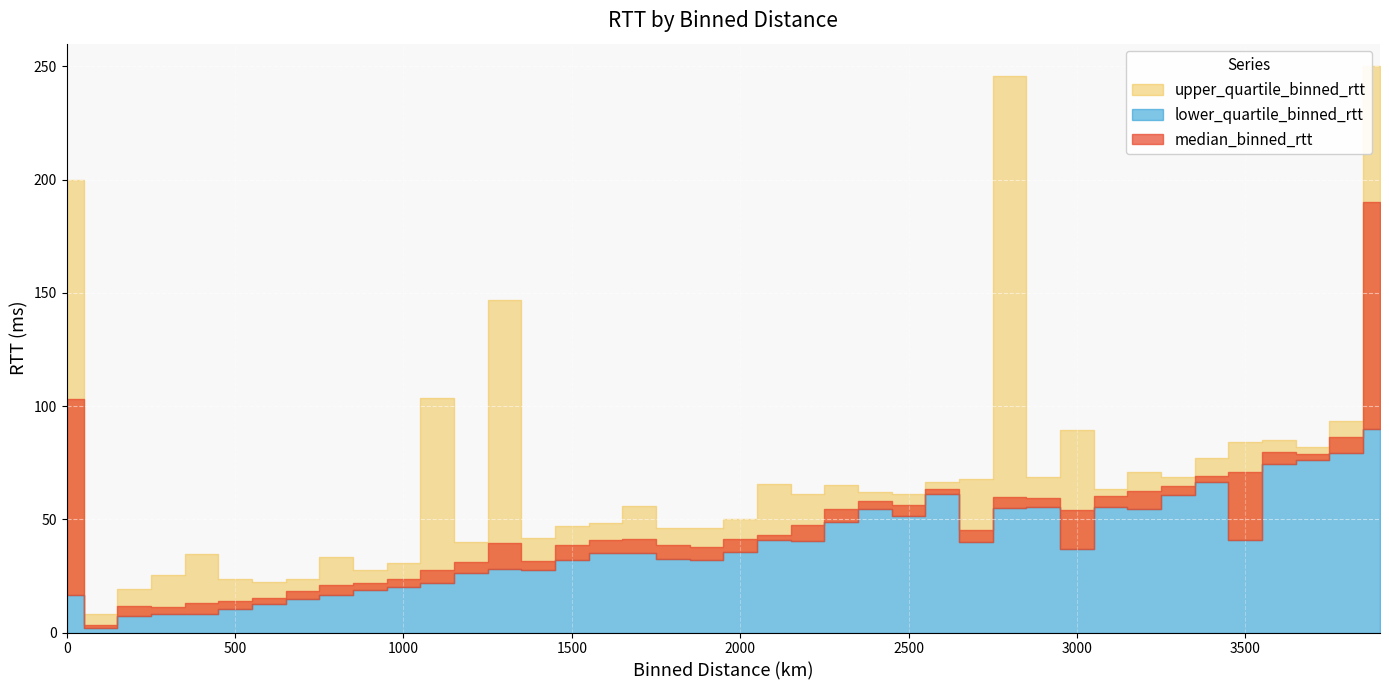

Rank the series at 2900.0 from highest to lowest value.

upper_quartile_binned_rtt, median_binned_rtt, lower_quartile_binned_rtt